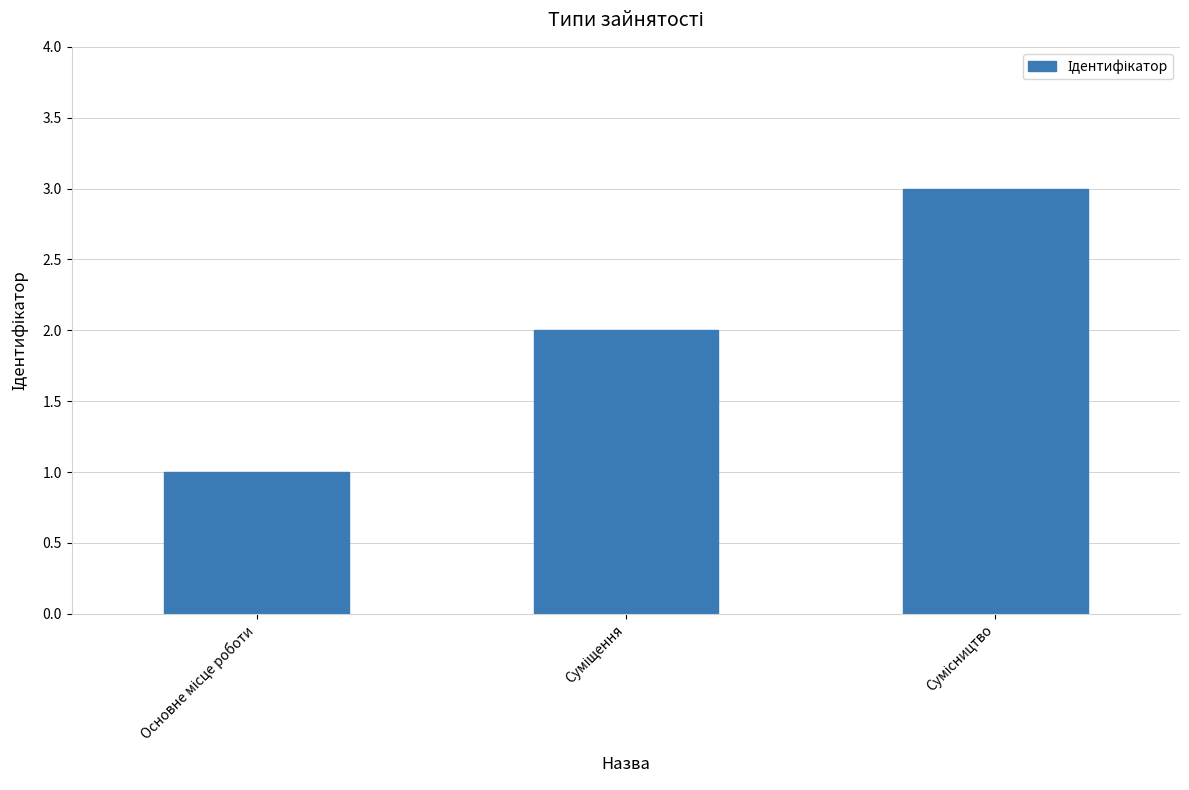

What is the sum of all values?

6